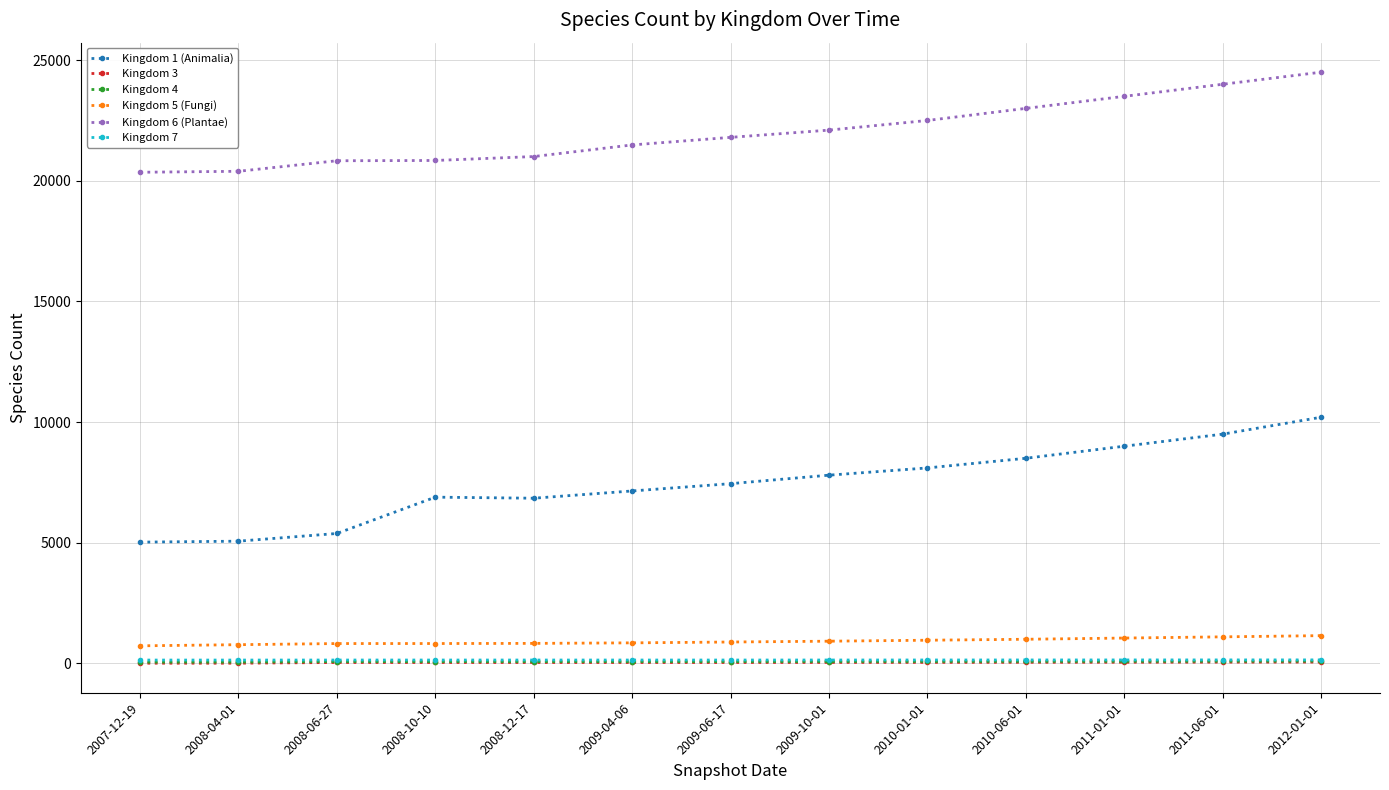

True or false: Kingdom 6 (Plantae) and Kingdom 1 (Animalia) cross at least once.

False